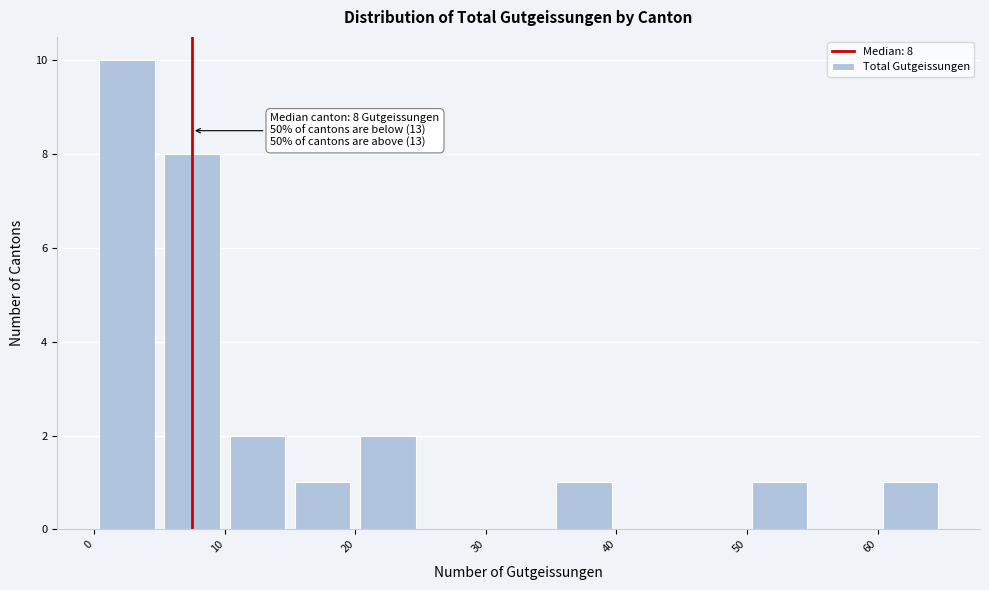

Over which range of the x-axis is the bar tallest?

0 to 5